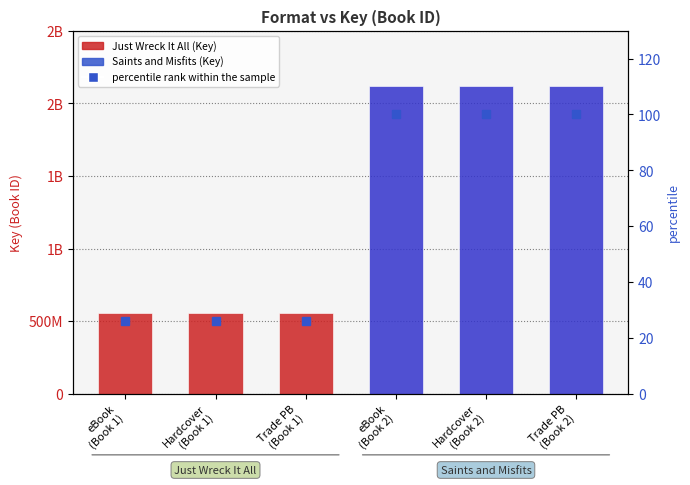

Are the bars grouped side by side (vs. stacked)?

No